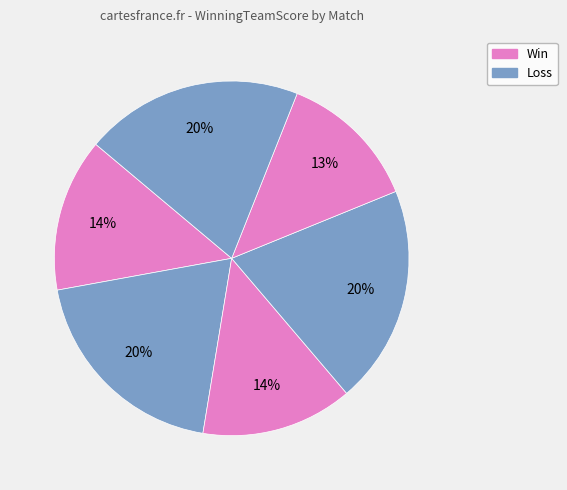

Count the number of slices in the pie.

6